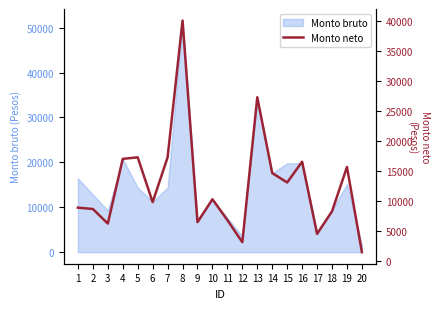

Rank the categories by value from highest to lowest.

8, 13, 7, 5, 4, 16, 19, 14, 15, 10, 6, 1, 2, 18, 11, 9, 3, 17, 12, 20